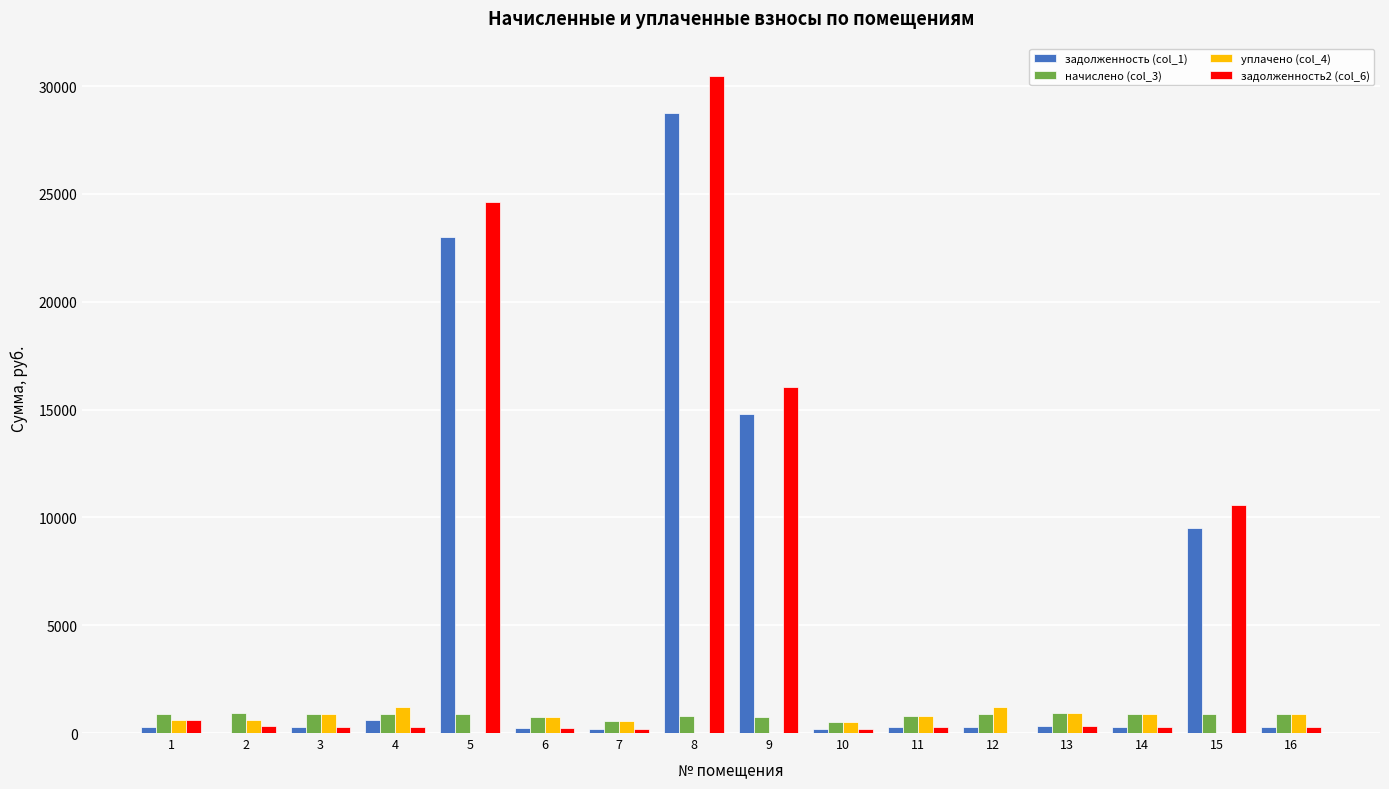

At which category is the sum across all series the highest?

8